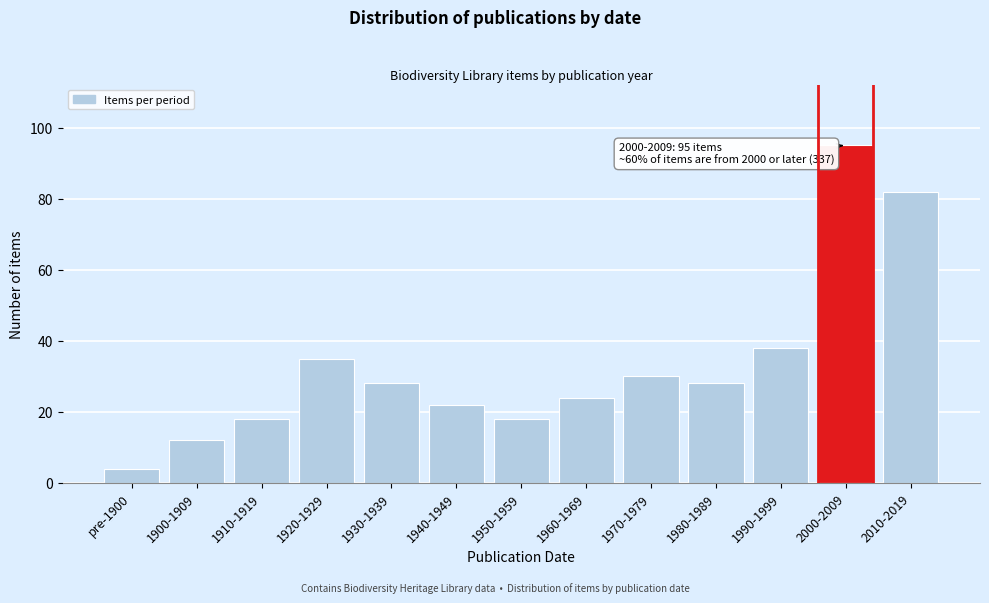

Reading left to right, extract all data points from this chart.

pre-1900=4	1900-1909=12	1910-1919=18	1920-1929=35	1930-1939=28	1940-1949=22	1950-1959=18	1960-1969=24	1970-1979=30	1980-1989=28	1990-1999=38	2000-2009=95	2010-2019=82